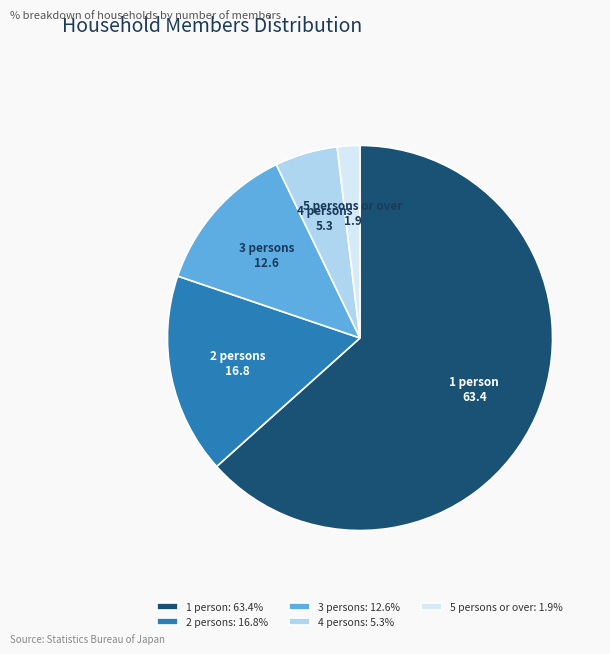

Is the sum of 5 persons or over: 1.9% and 3 persons: 12.6% greater than half?

No